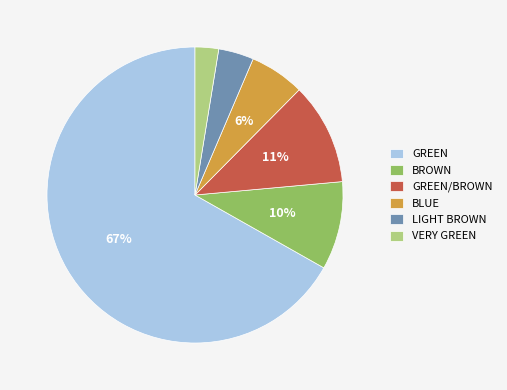

Rank the categories by value from lowest to highest.

VERY GREEN, LIGHT BROWN, BLUE, BROWN, GREEN/BROWN, GREEN